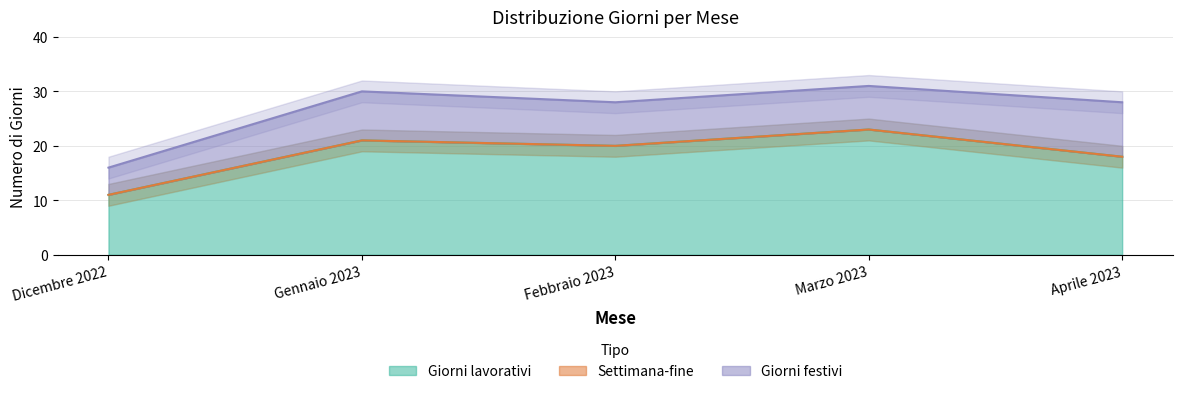

What is the total value across all series at Marzo 2023?

31